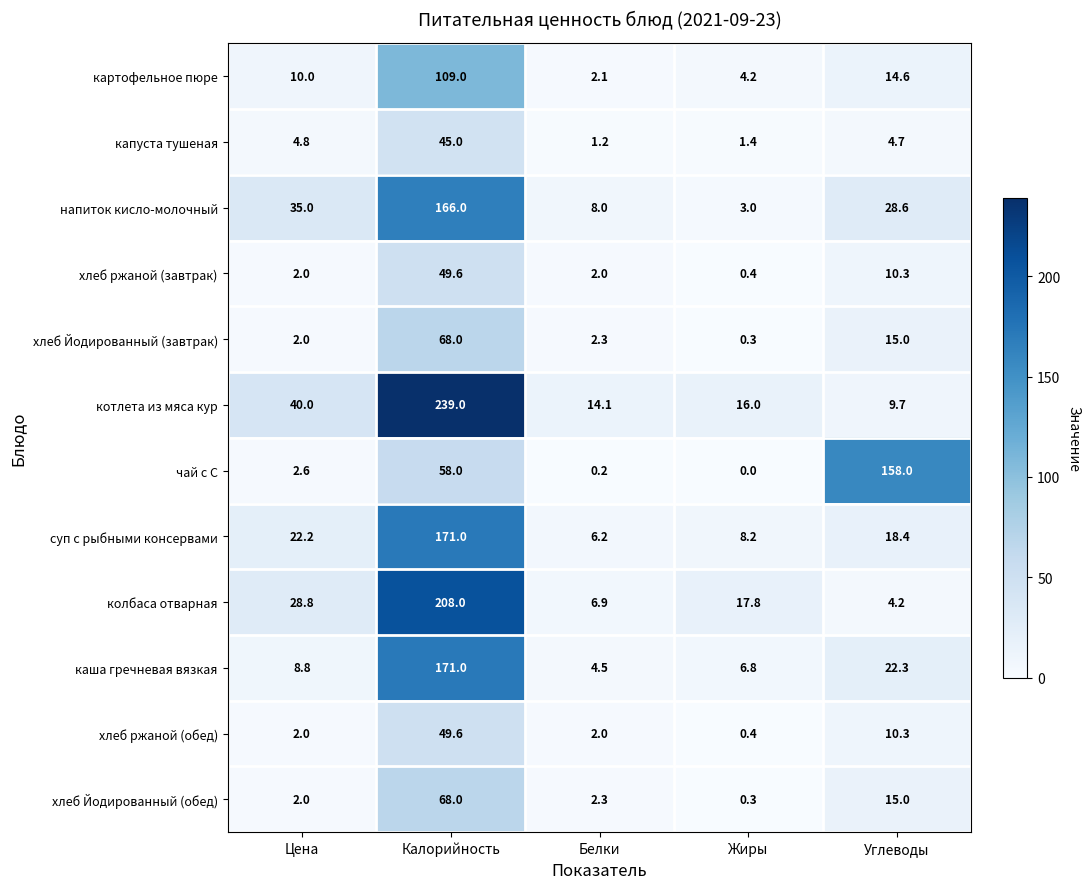

How many data points in чай с С are less than 2?

2